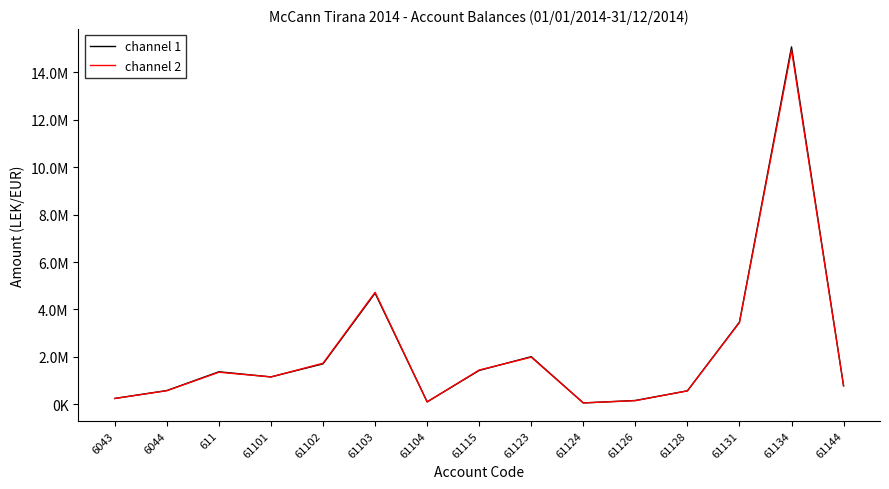

What is the sum of the channel 2 values at 61103 and 61115?

6171925.8